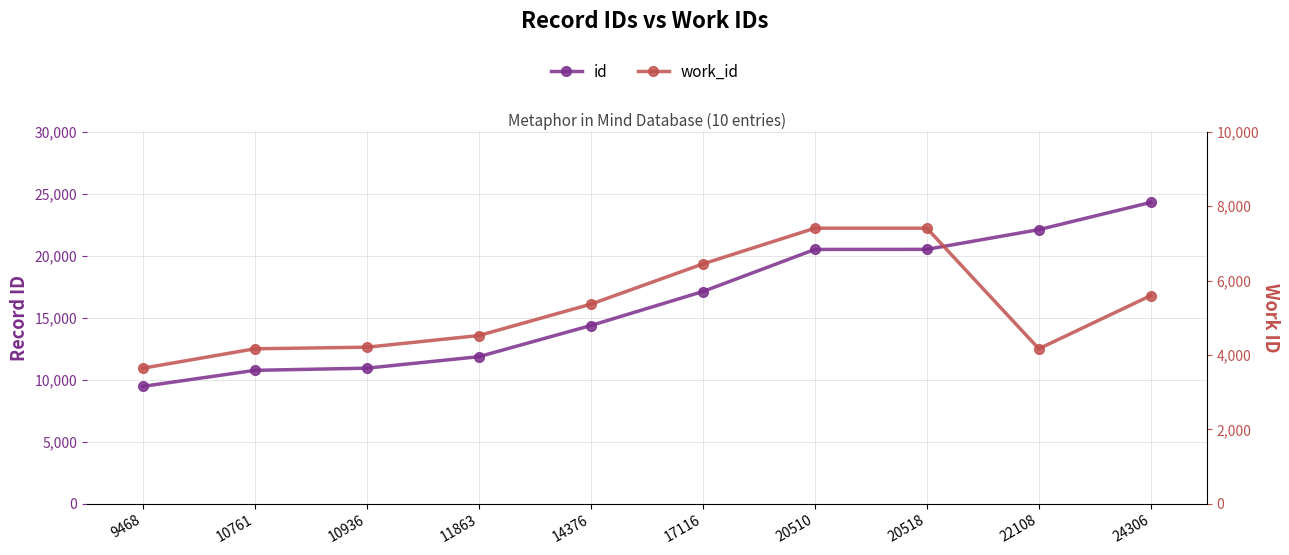

What is the highest value of the id series?

24306